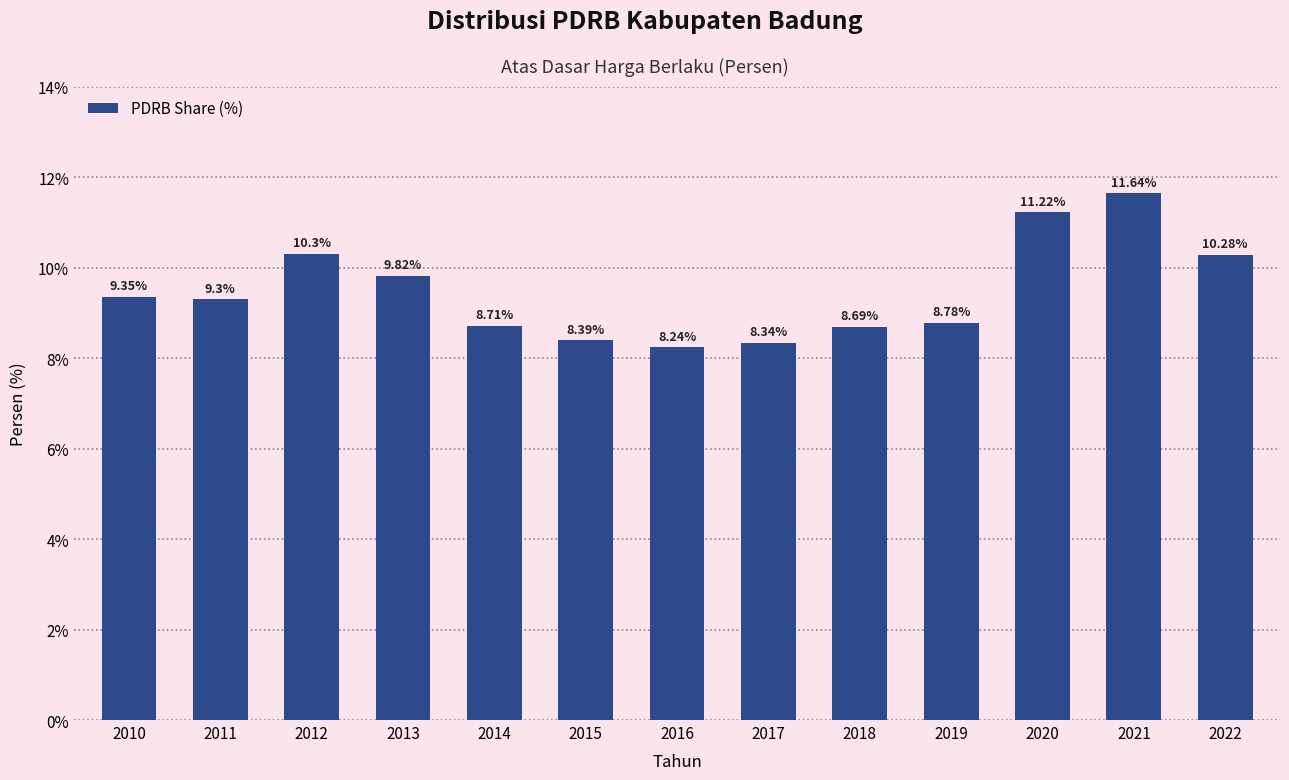

List the labels in order of value, smallest first.

2016, 2017, 2015, 2018, 2014, 2019, 2011, 2010, 2013, 2022, 2012, 2020, 2021